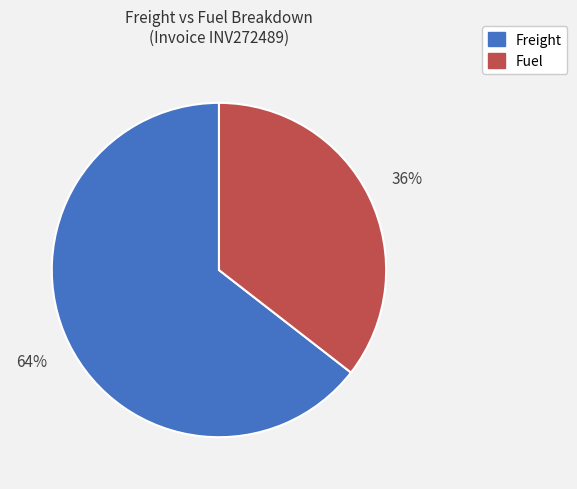

How many segments does this pie chart have?

2